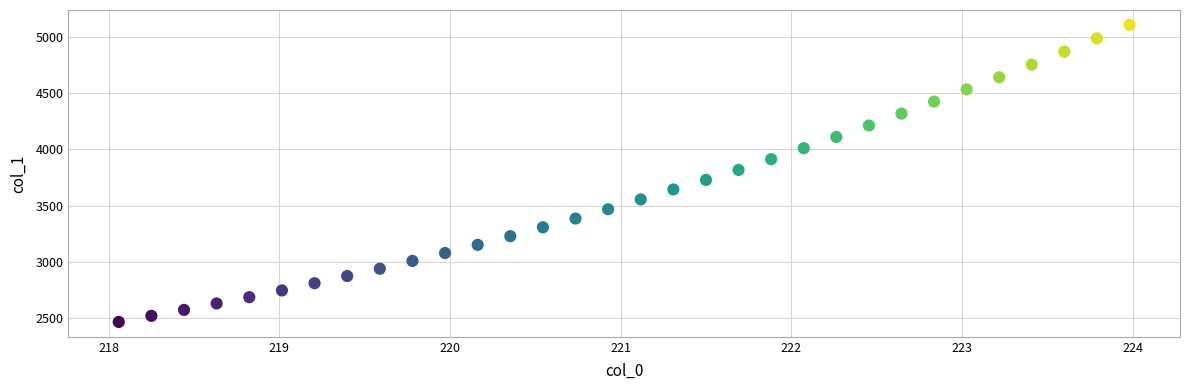

What is the range of X values (max minus min)?

5.9